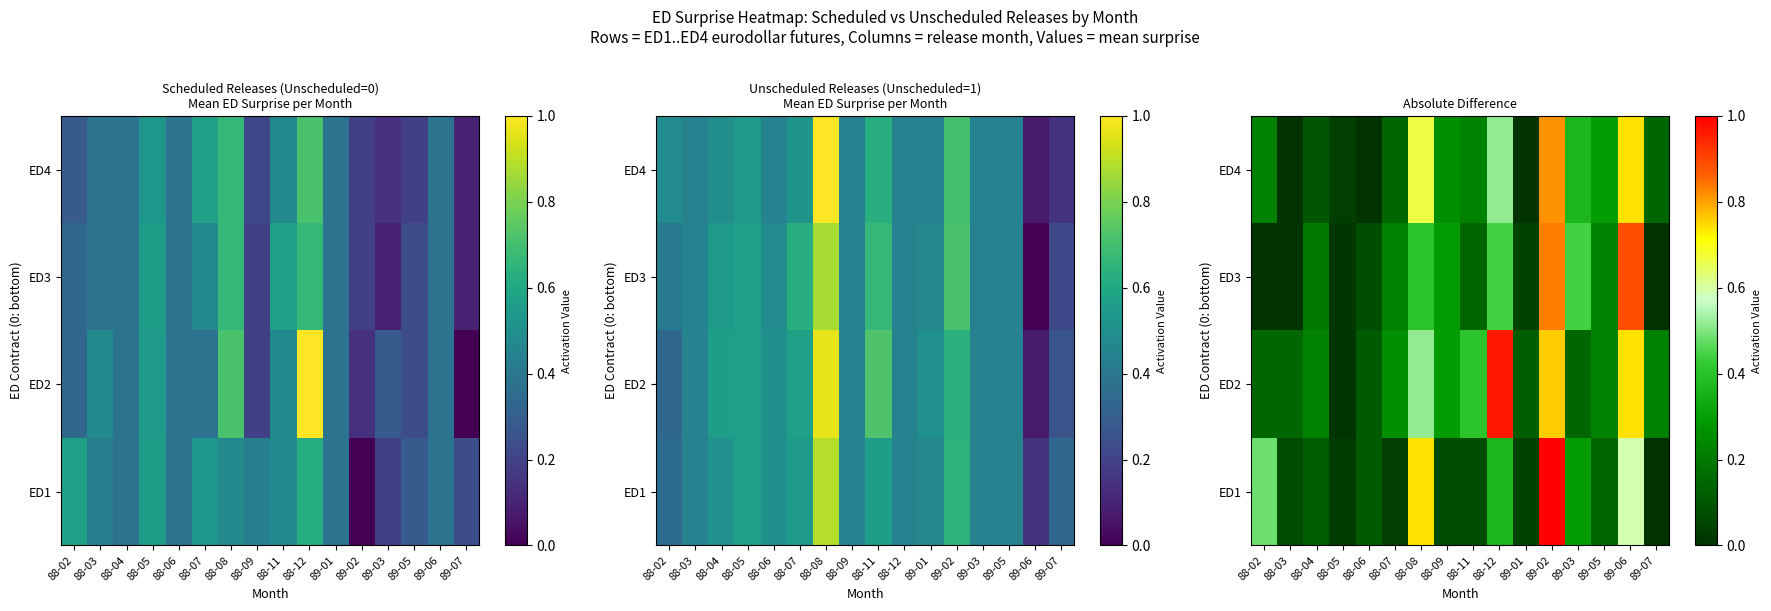

Which series has the largest total across all categories?

ED2